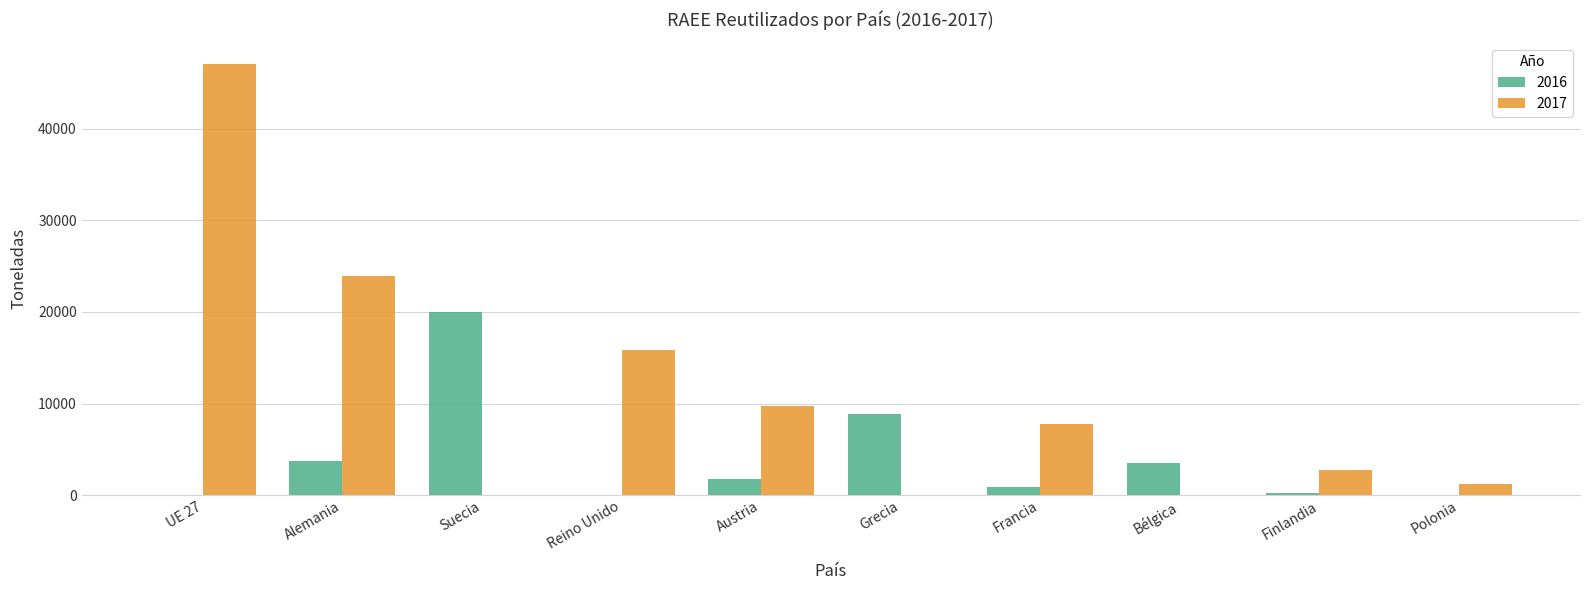

What is the total value across all series at Grecia?

8905